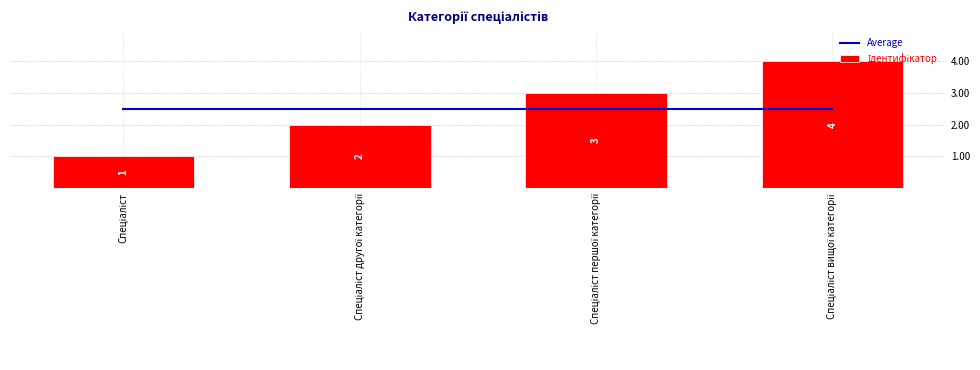

Which series has the widest spread of values?

Ідентифікатор